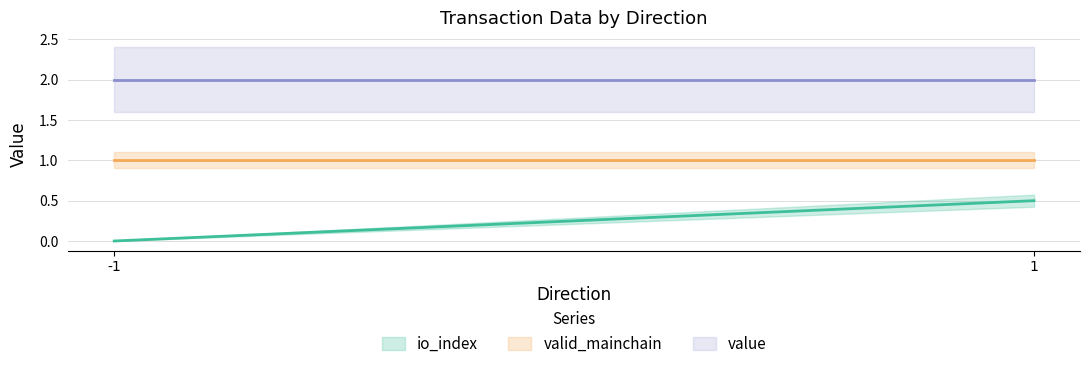

Is the value of valid_mainchain at -1 greater than the value of io_index at 1?

Yes